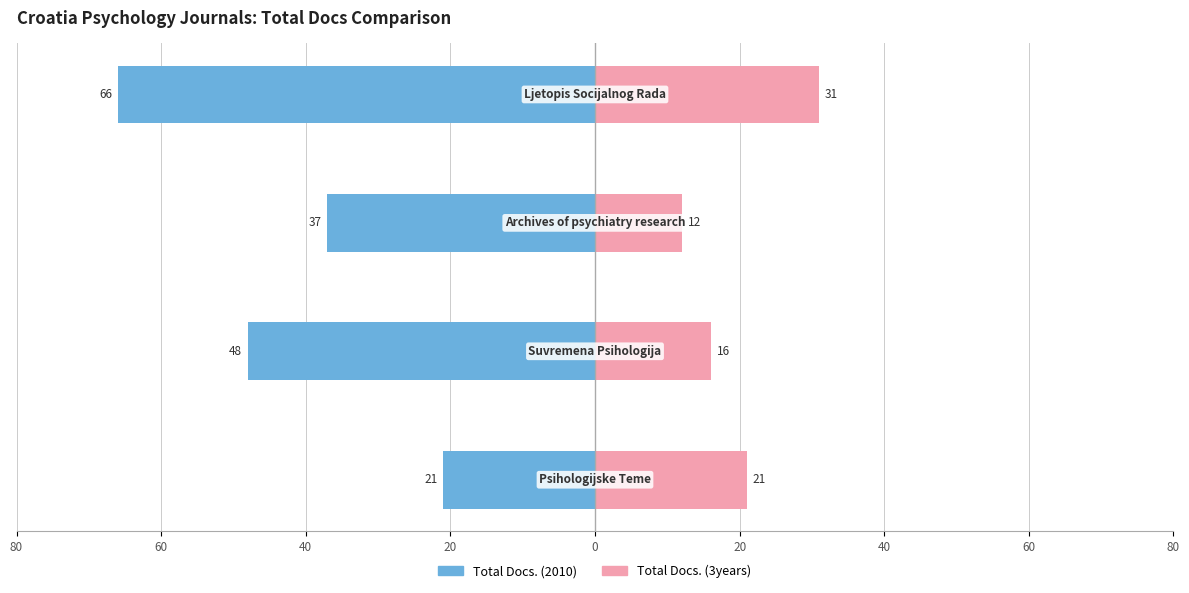

How many bars are there in each group?

2